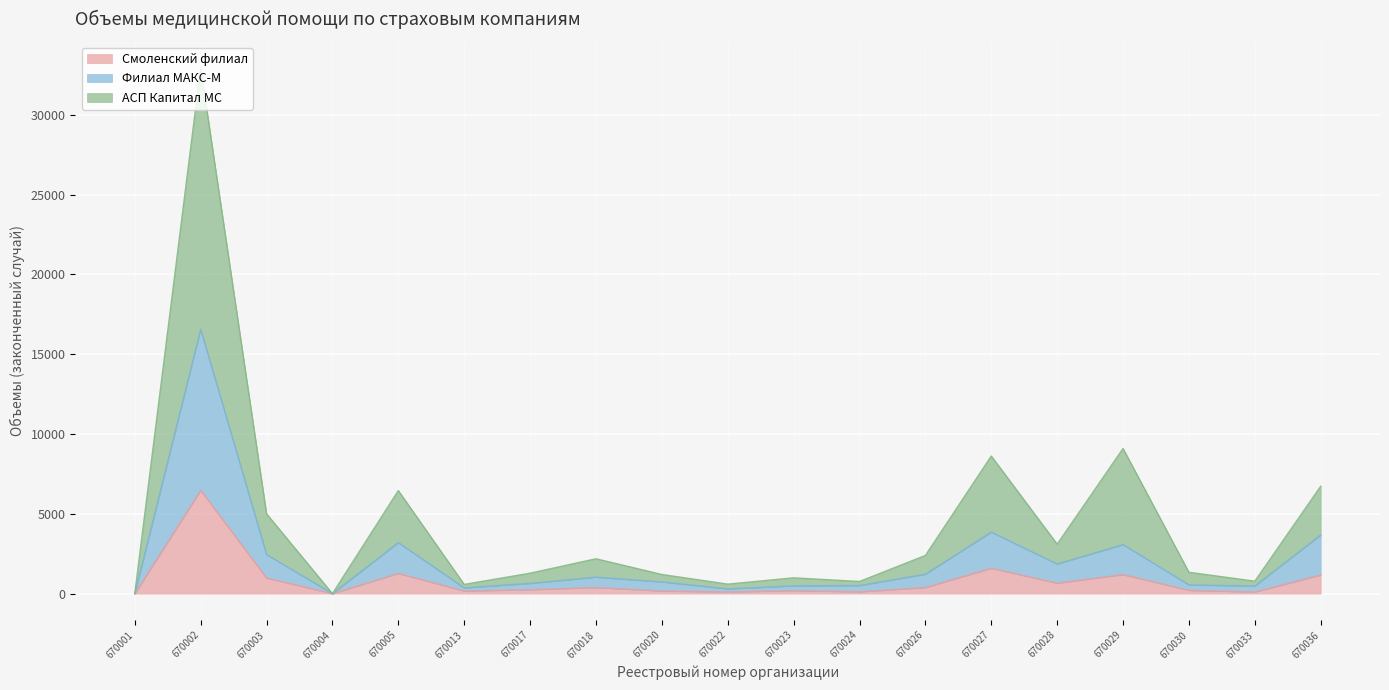

How many interior local valleys does the Смоленский филиал series have?

6